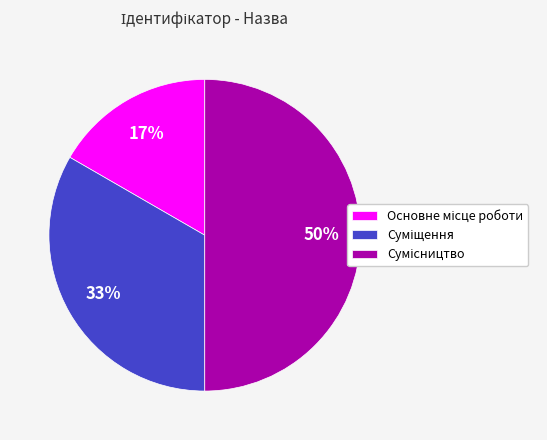

To the nearest percent, what is the average slice percentage?

33%